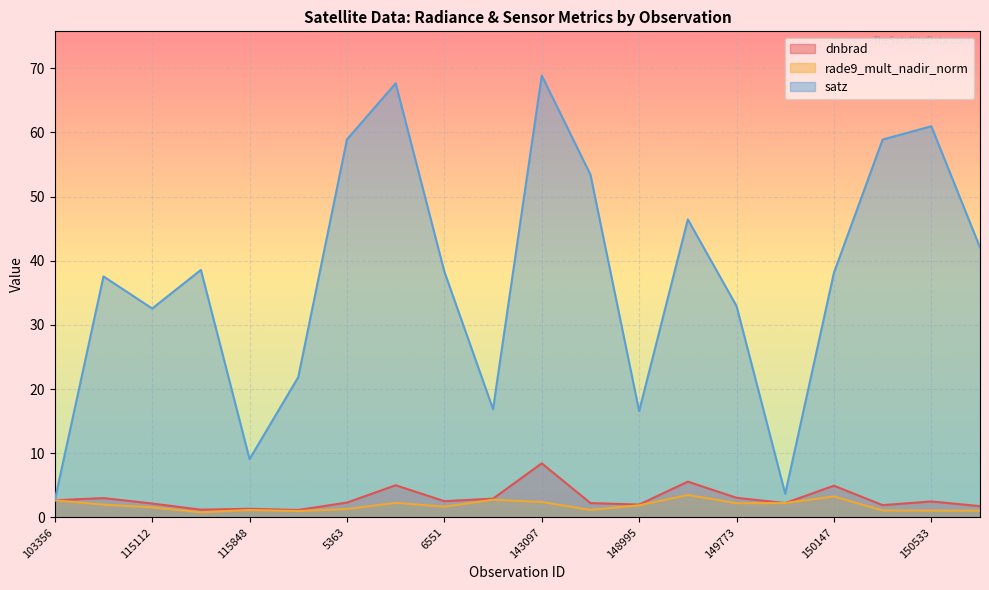

What is the minimum value shown in the chart?

0.8